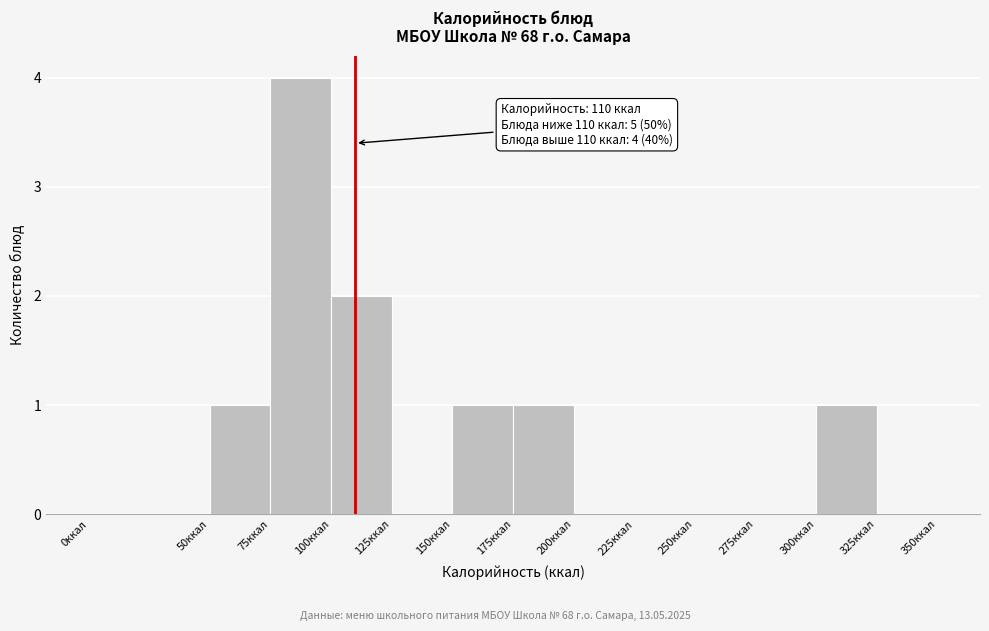

Over which range of the x-axis is the bar tallest?

75 to 100